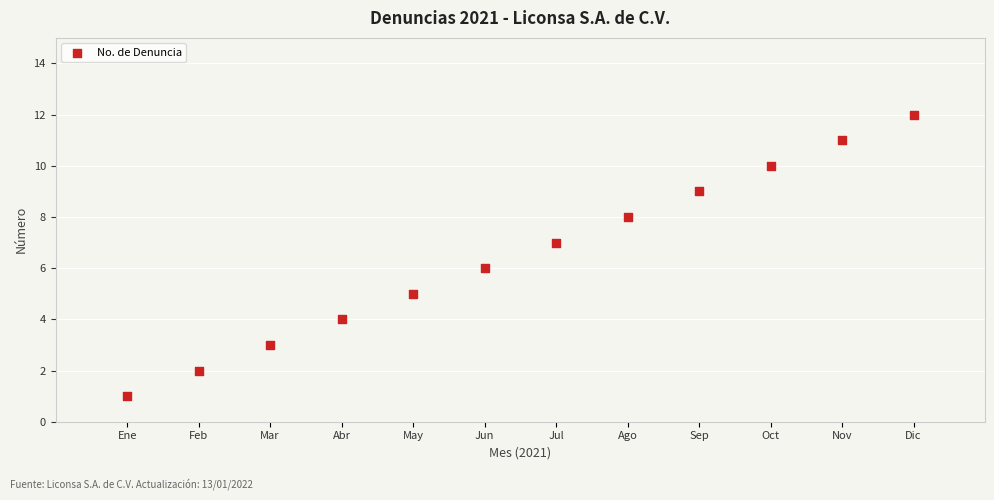

What is the range of Y values (max minus min)?

11